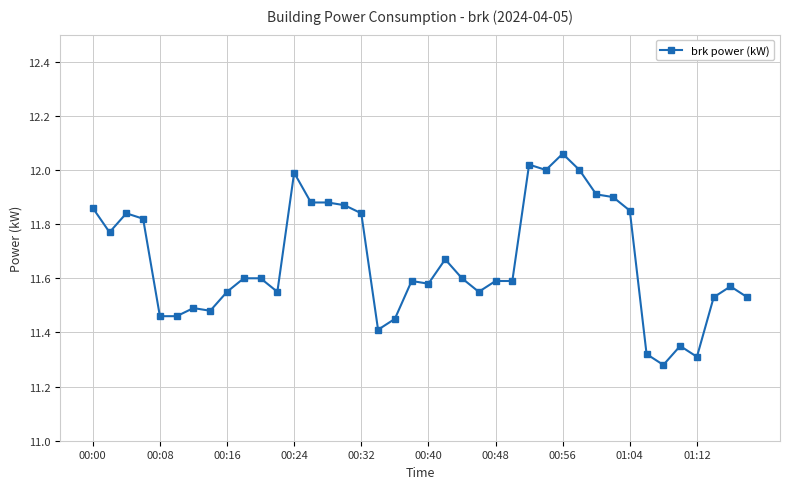

What is the sum of all values?

466.6